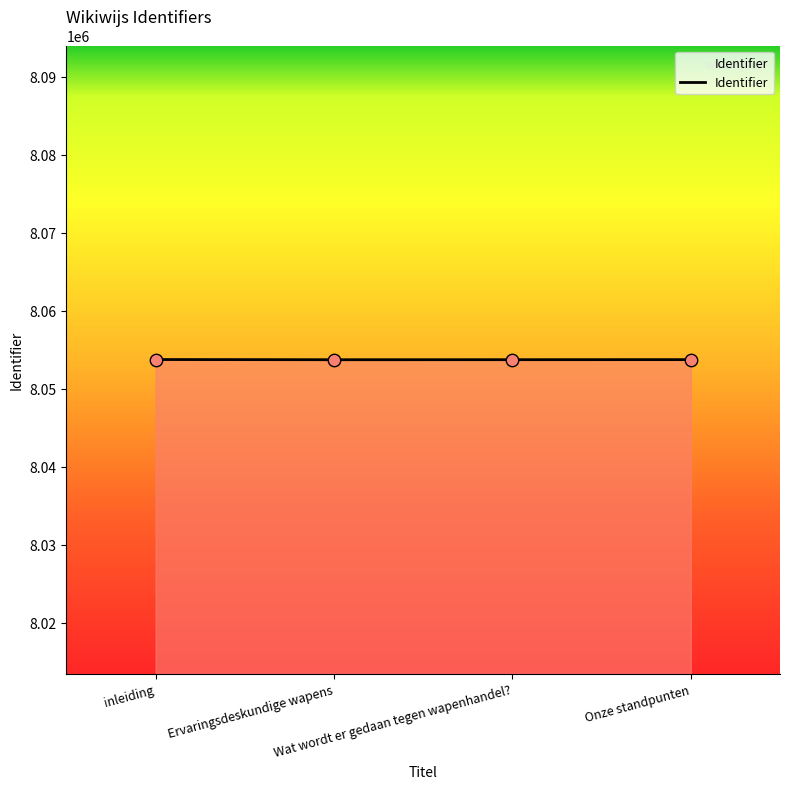

True or false: there are more than 1 points higher than both neighbors.

False